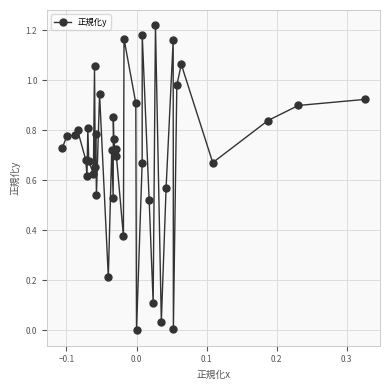

How many lines are shown in the chart?

1